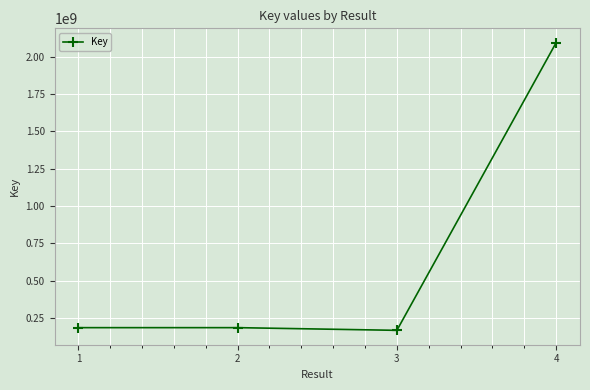

How many lines are shown in the chart?

1